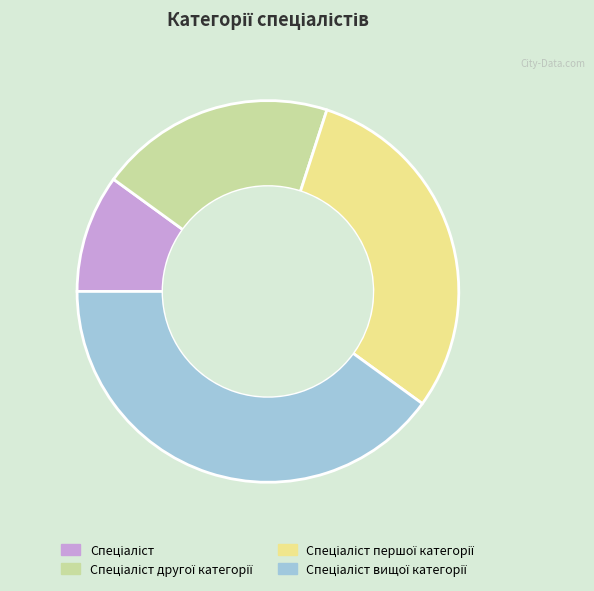

Is there any slice that represents more than half of the pie?

No